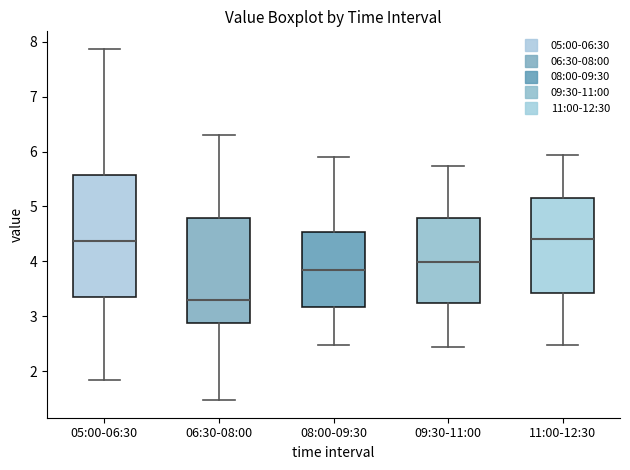

Which box's median line is the lowest?

06:30-08:00